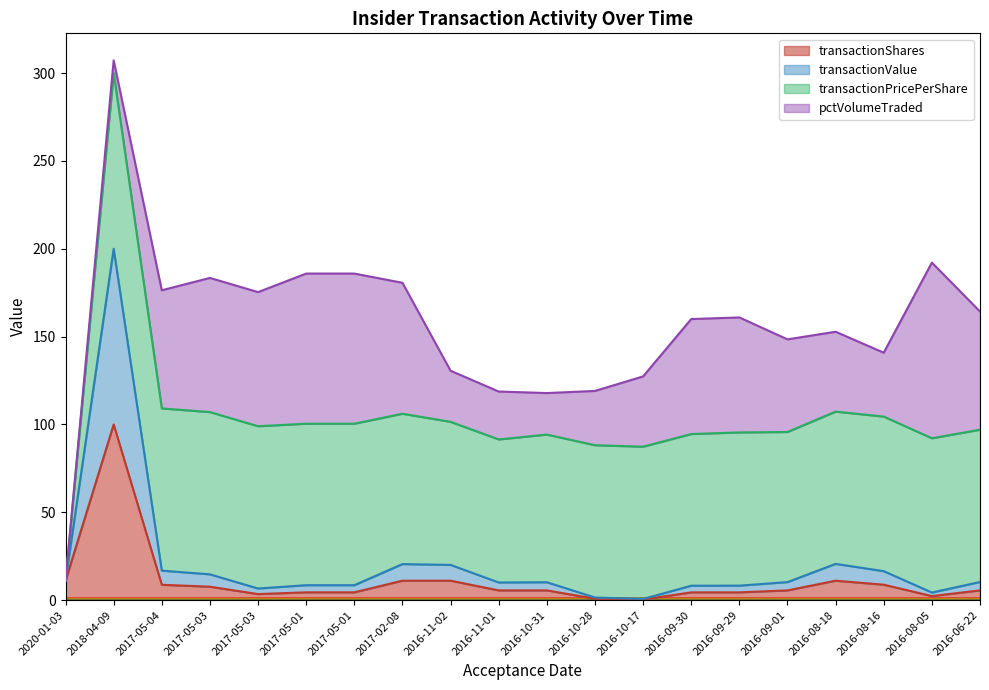

What is the difference between the maximum and minimum values in the transactionShares series?

99.7